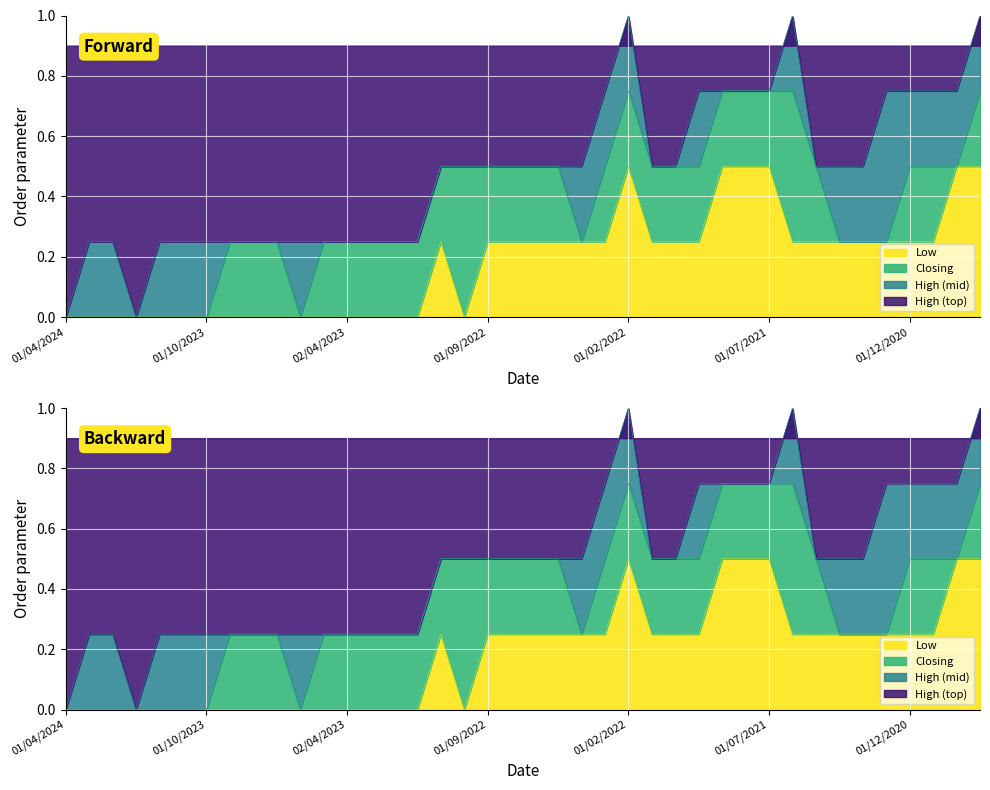

Is it true that Low equals 0.2 at 01/08/2022?

False